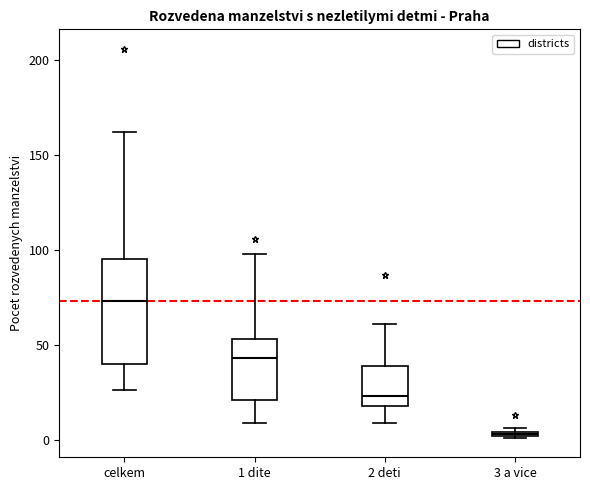

Where does the median line of the box for 1 dite sit on the y-axis? The values are not printed on the chart, so give them approximately, as read against the axis.

45